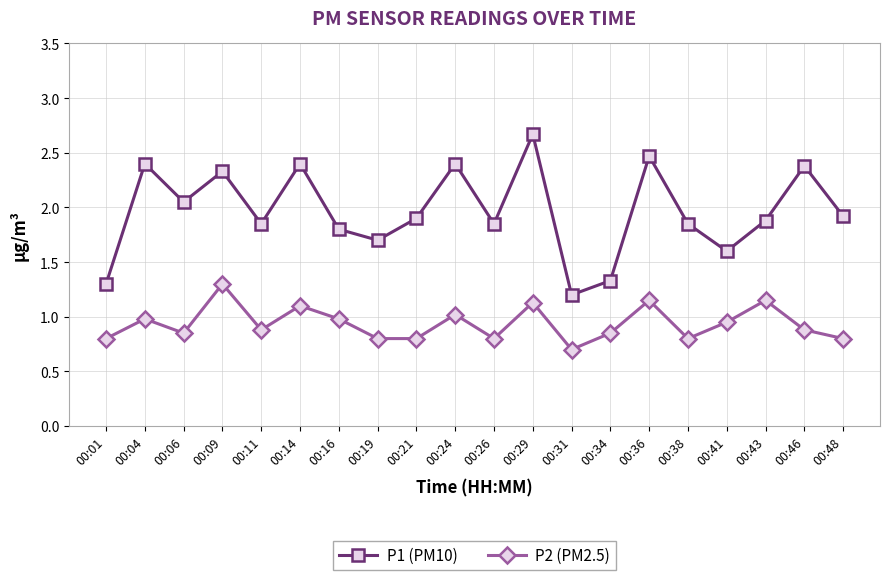

In P1 (PM10), how many points are lower than both neighbors (excluding endpoints)?

6